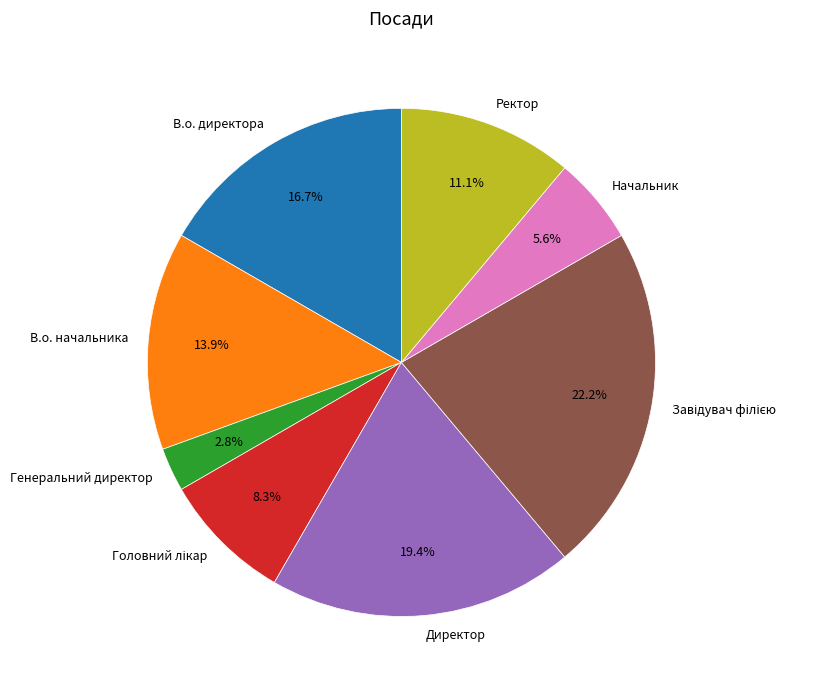

Is there a majority slice in this chart?

No